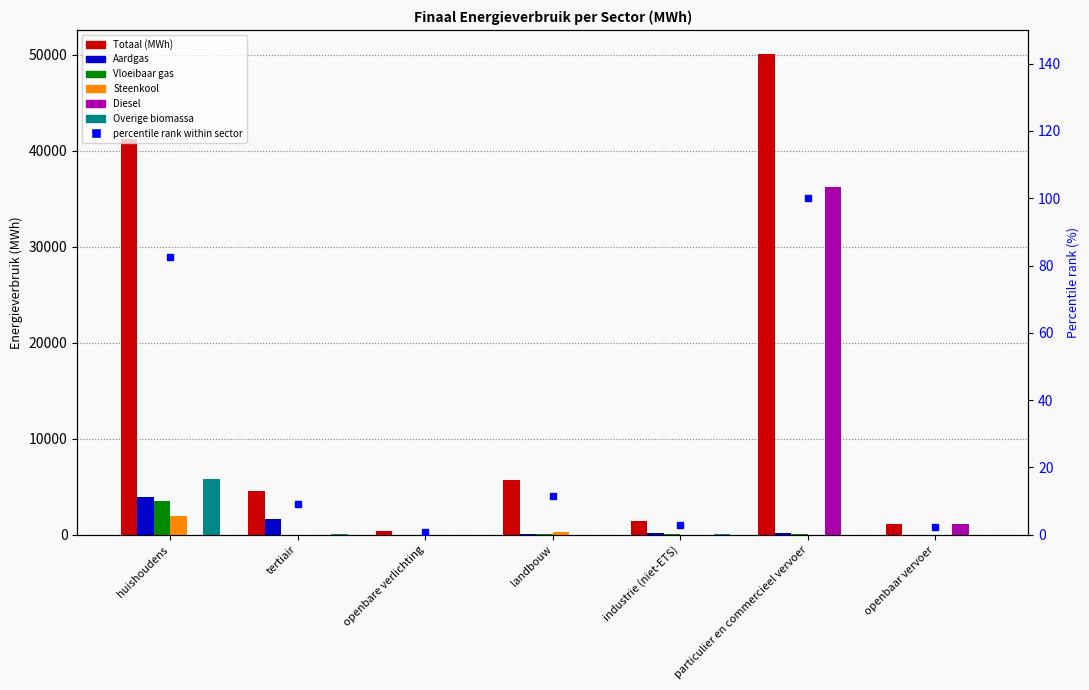

What is the difference between the Diesel values at huishoudens and openbaar vervoer?

1072.7